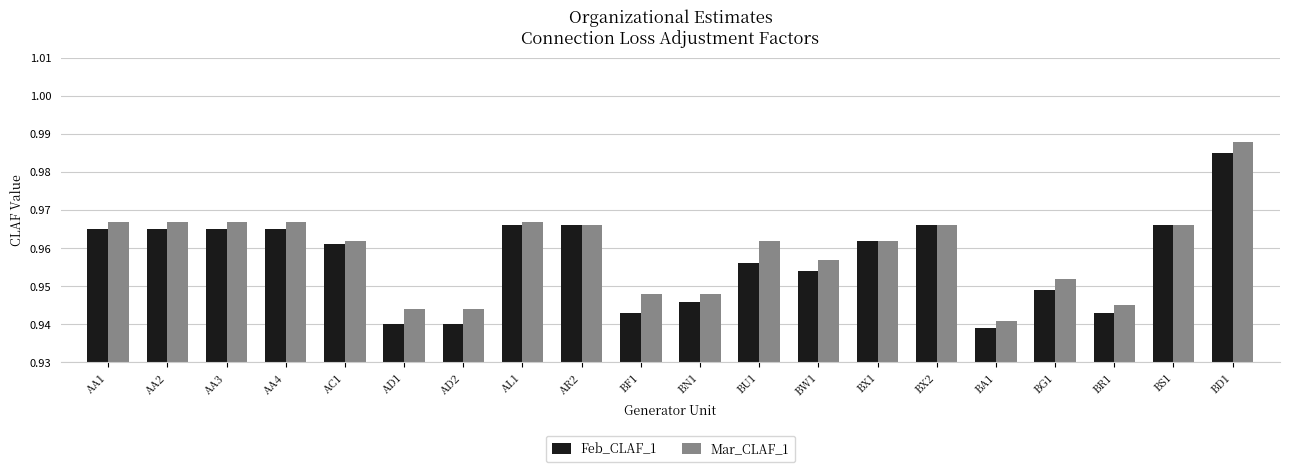

At BU1, list the series in order from smallest to largest.

Feb_CLAF_1, Mar_CLAF_1